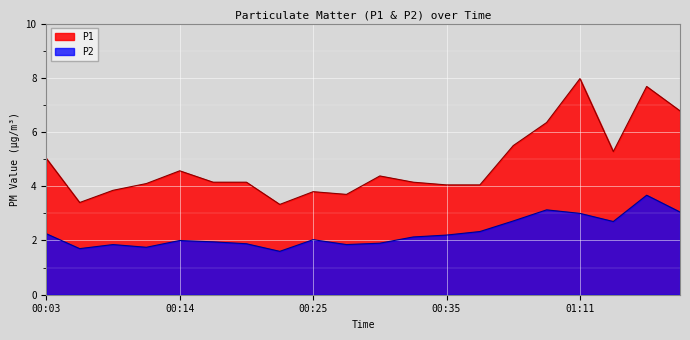

Is it true that P1 equals 3.3 at 00:22?

True